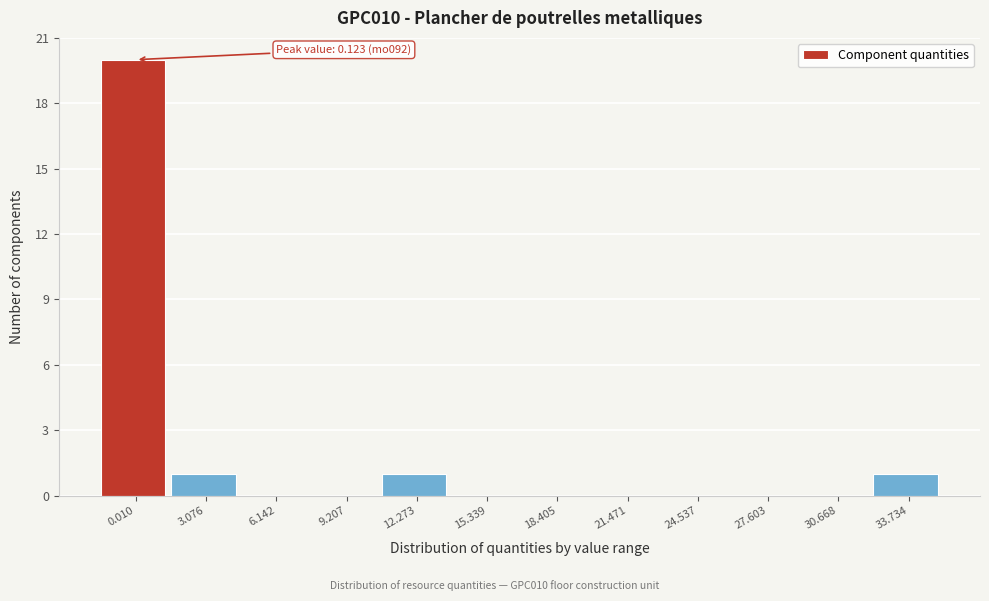

Reading left to right, what are all the values shown in this chart?

0.010=20	3.076=1	6.142=0	9.207=0	12.273=1	15.339=0	18.405=0	21.471=0	24.537=0	27.603=0	30.668=0	33.734=1